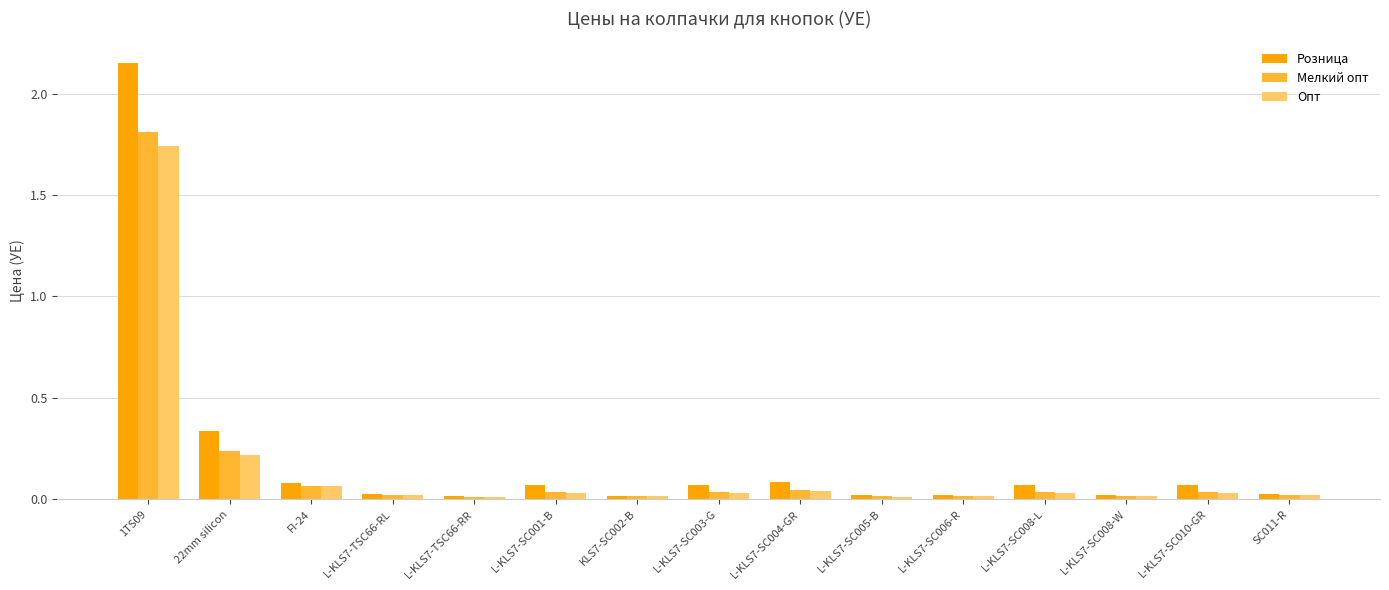

The value of Мелкий опт at 1TS09 is 3.2. True or false?

False